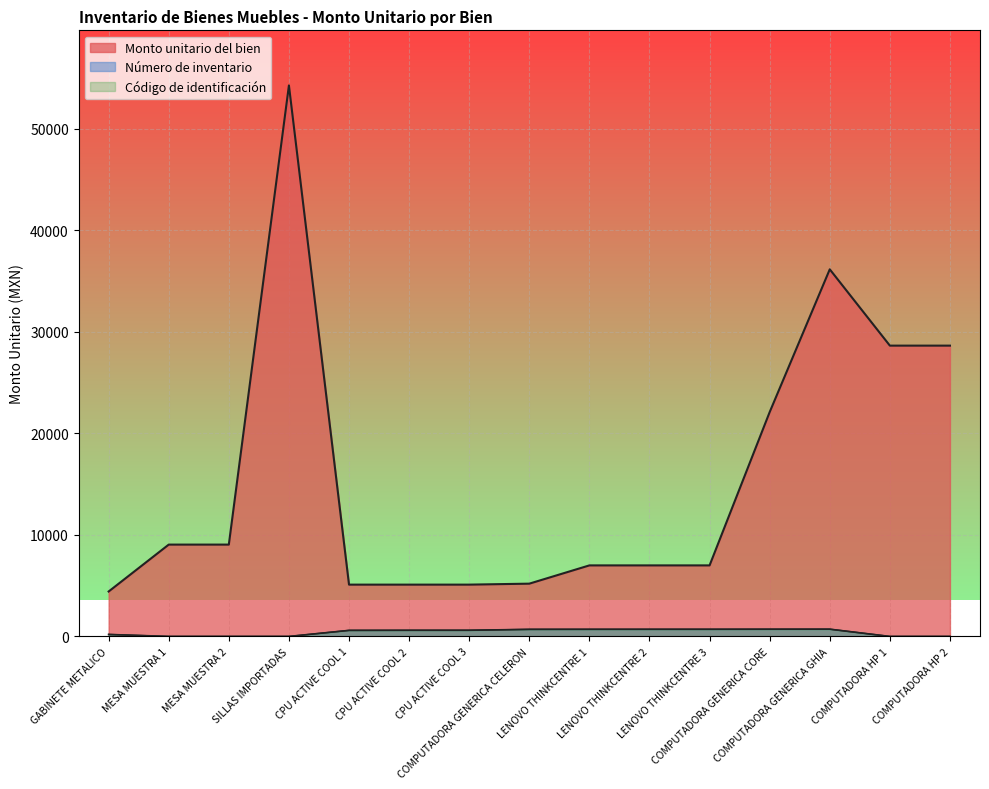

True or false: Código de identificación and Número de inventario cross at least once.

False